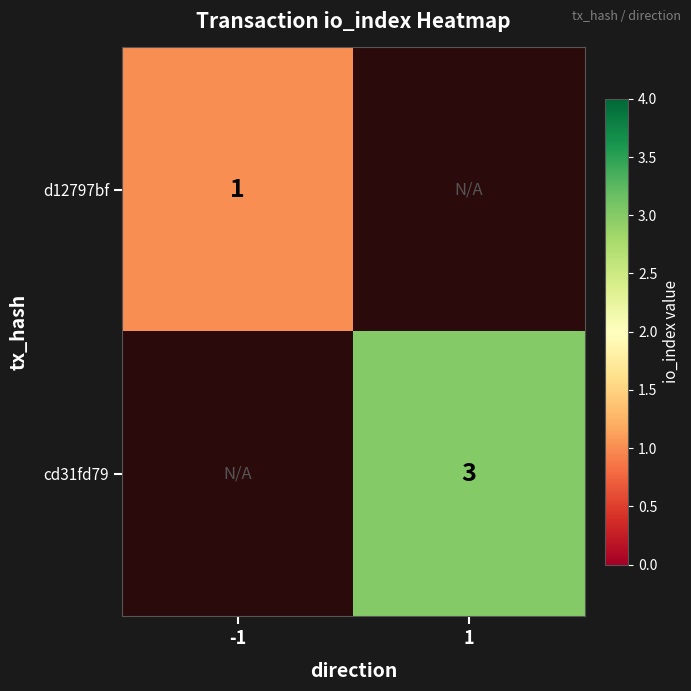

Is the value of cd31fd79 at 1 greater than the value of d12797bf at -1?

Yes